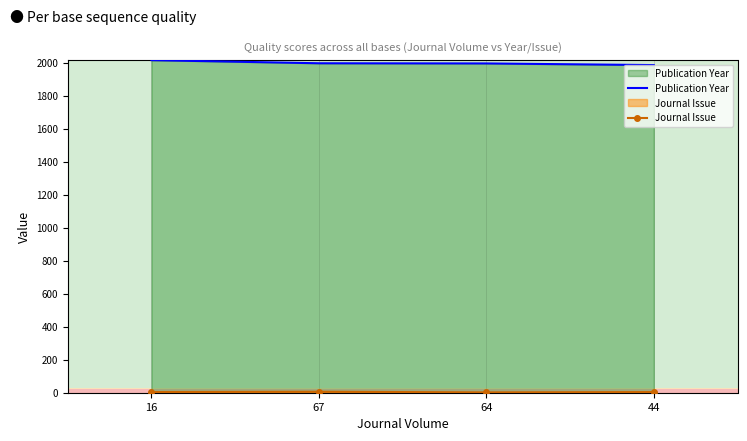

How many lines are shown in the chart?

2